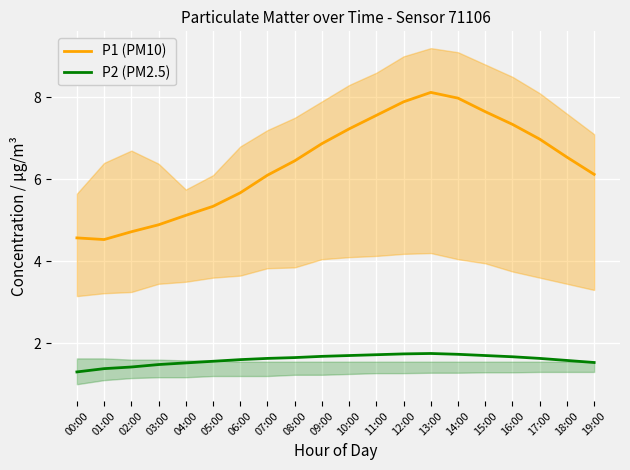

What is the difference between the P2 (PM2.5) values at 07:00 and 11:00?

0.1